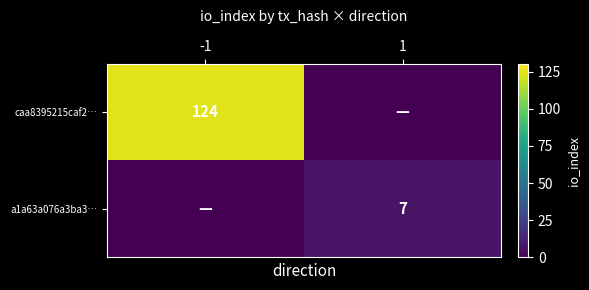

The value of caa8395215caf2… at -1 is 46. True or false?

False